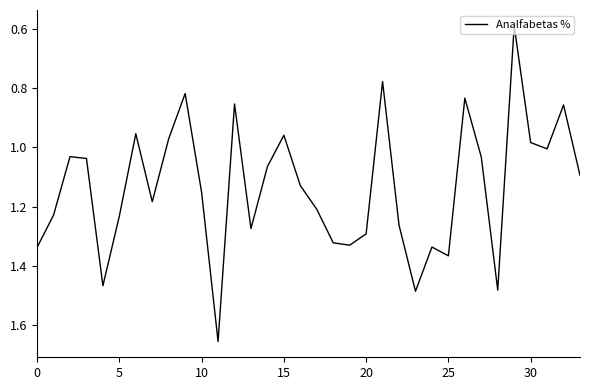

What is the smallest value displayed?

0.6